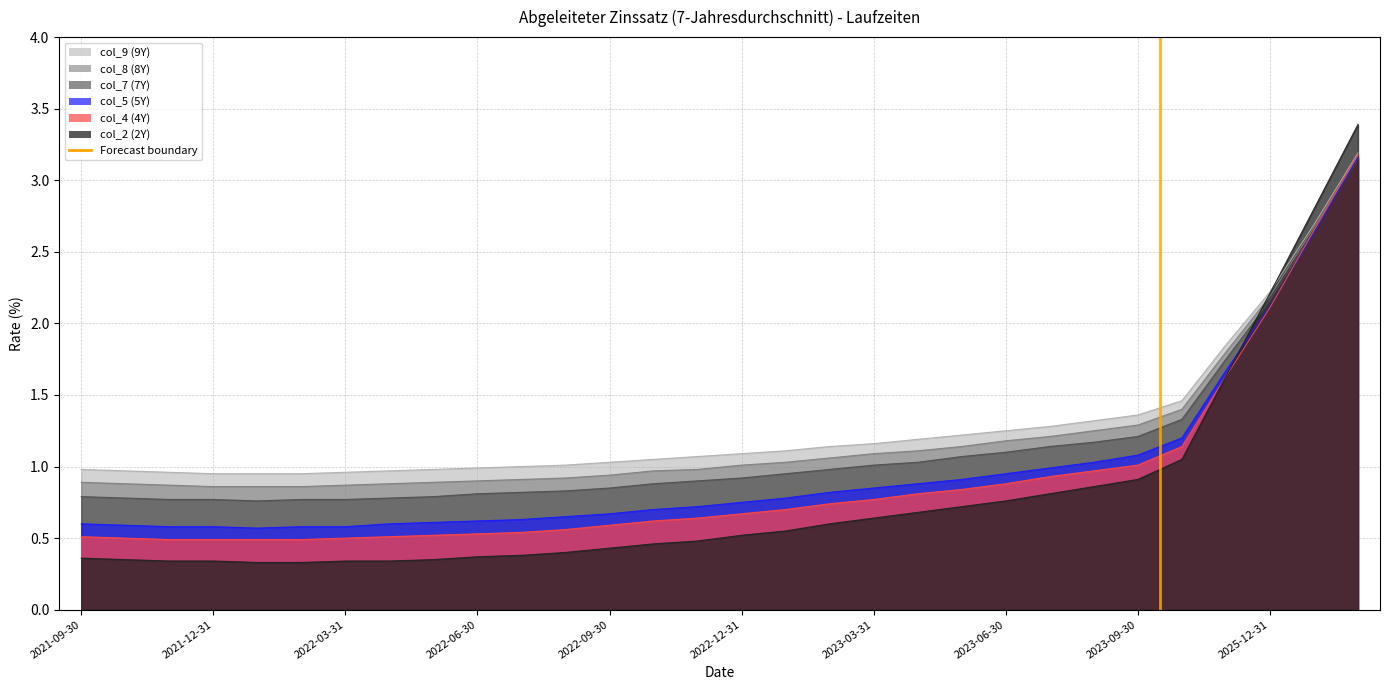

What is the value of the 2nd point from the left?

1